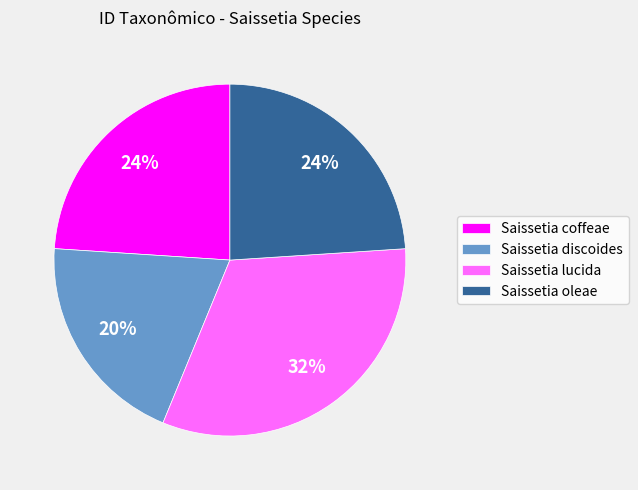

Is it true that Saissetia coffeae is 24% of the pie?

True